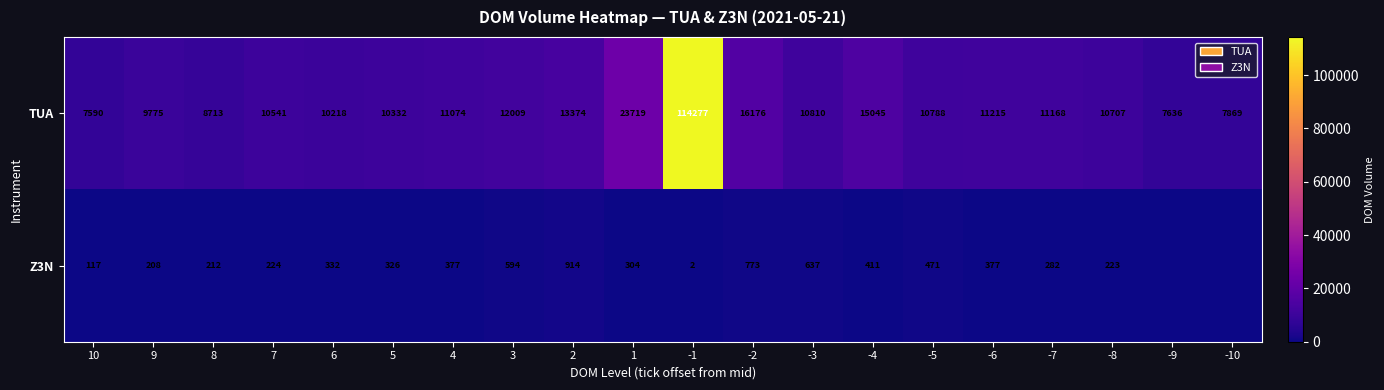

Where does the TUA series first go above 10810?

4